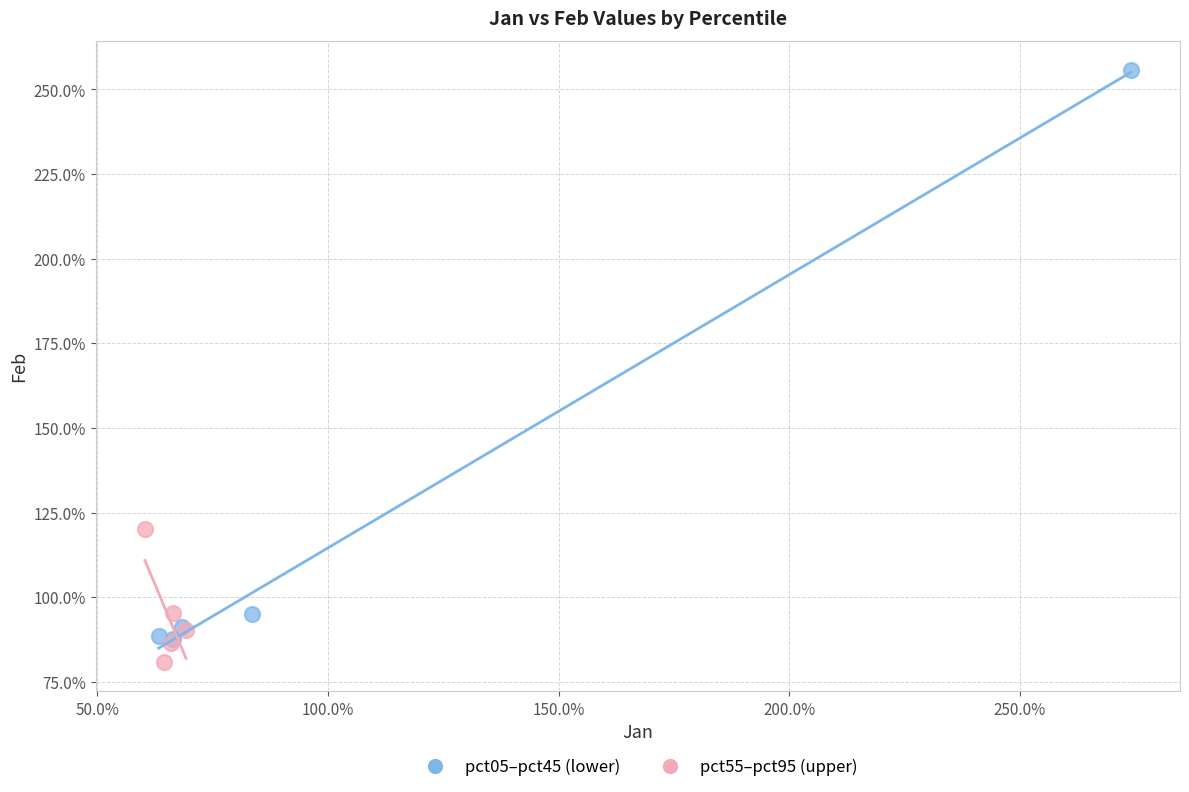

Which series contains the lowest Y value?

pct55–pct95 (upper)